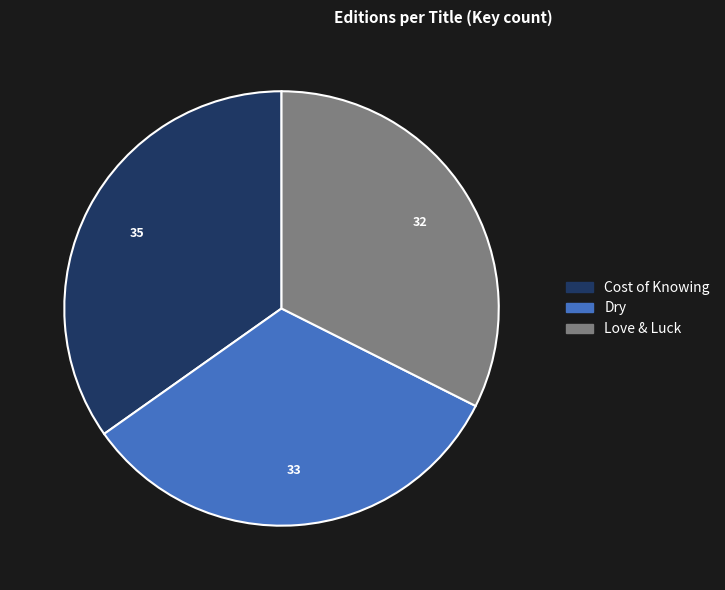

Which category has the biggest portion of the pie?

Cost of Knowing